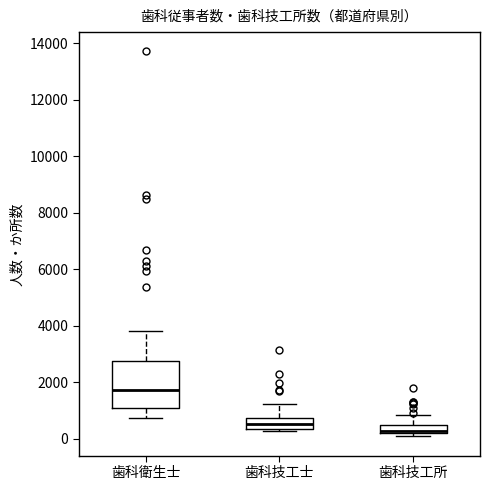

Which box has the highest median line?

歯科衛生士